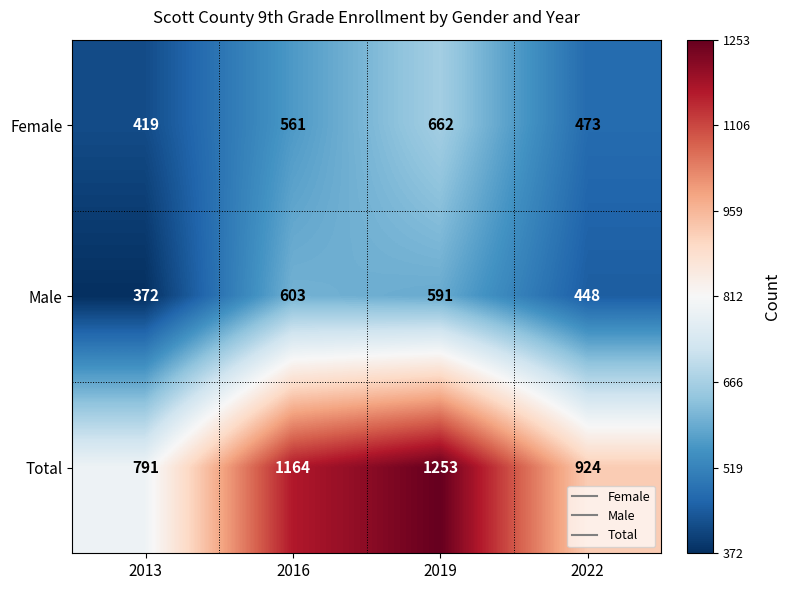

Which series has the largest range (max minus min)?

Total